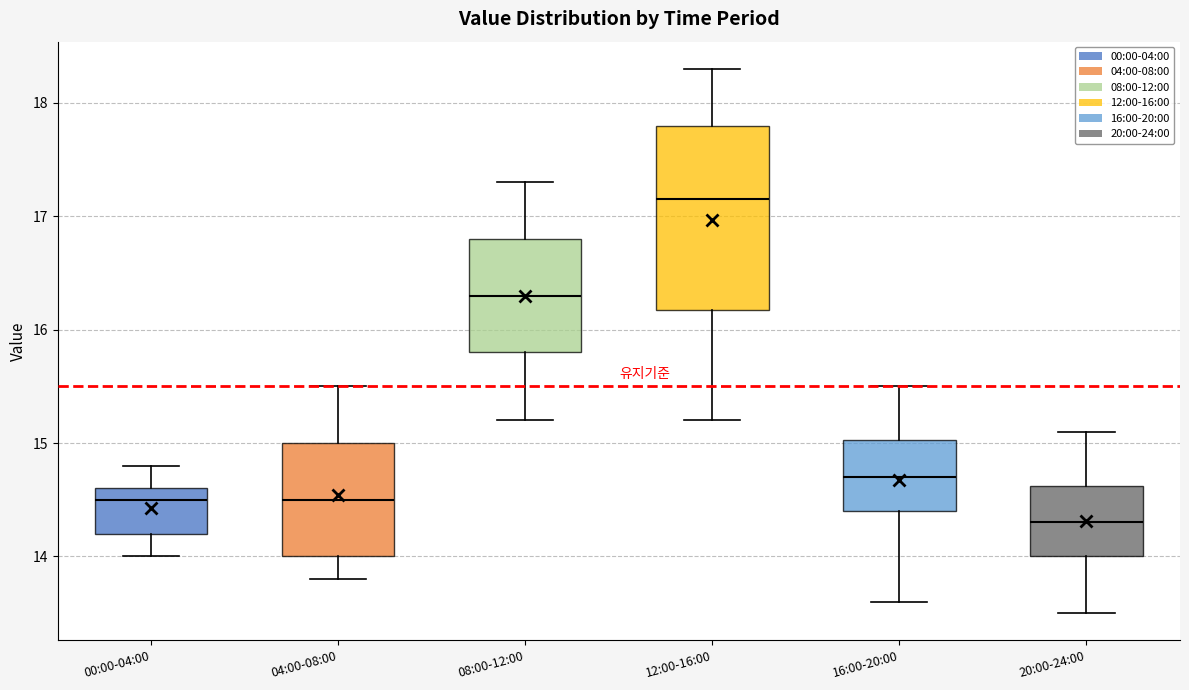

Reading left to right, read every box against the y-axis: the position of its median line, the range the box covers, and the ends of its whiskers. The values are not printed on the chart, so give them approximately, as read against the axis.

00:00-04:00: median 14.5, box 14.2 to 14.6, whiskers 14.0 to 14.8
04:00-08:00: median 14.5, box 14.0 to 15.0, whiskers 13.8 to 15.5
08:00-12:00: median 16.3, box 15.8 to 16.8, whiskers 15.2 to 17.3
12:00-16:00: median 17.2, box 16.2 to 17.8, whiskers 15.2 to 18.3
16:00-20:00: median 14.7, box 14.4 to 15.0, whiskers 13.6 to 15.5
20:00-24:00: median 14.3, box 14.0 to 14.6, whiskers 13.5 to 15.1